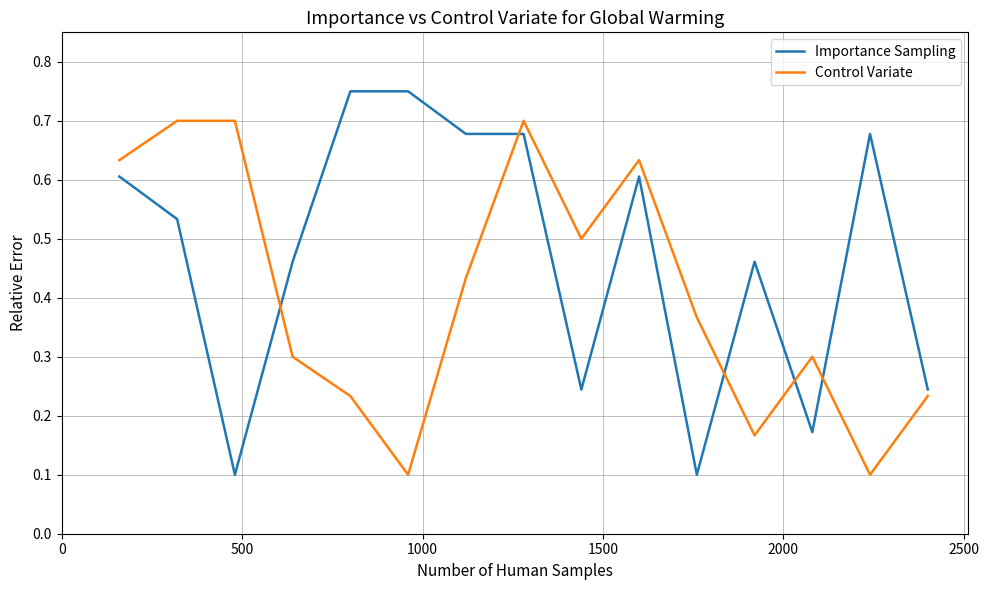

List the series in order of their peak value, highest first.

Importance Sampling, Control Variate